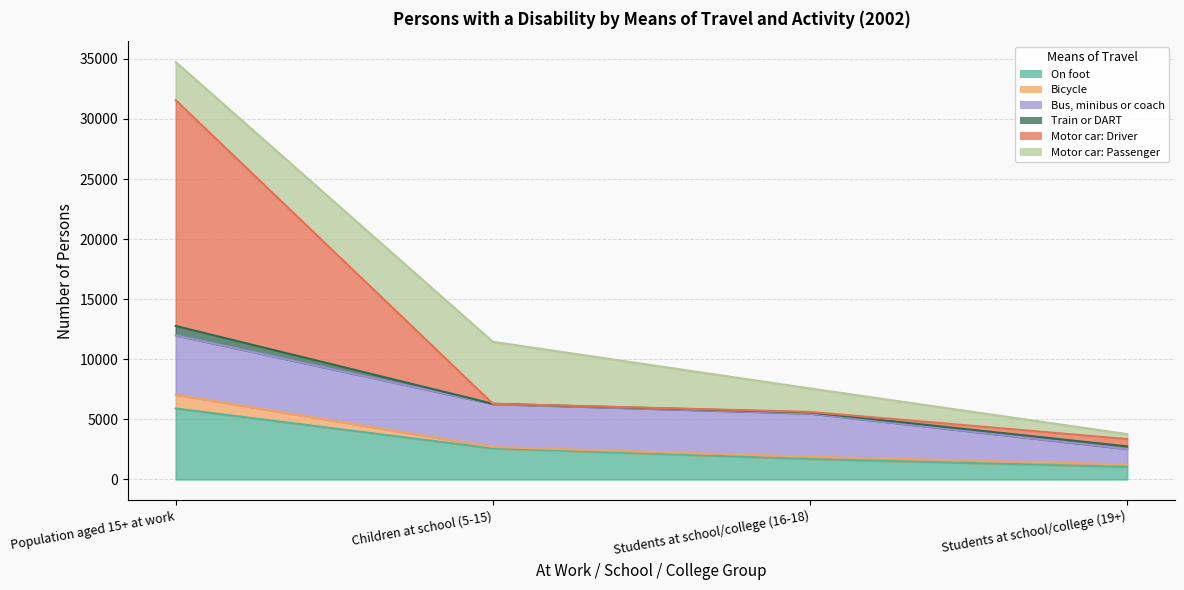

Rank the series at Children at school (5-15) from highest to lowest value.

Motor car: Passenger, Bus, minibus or coach, On foot, Bicycle, Train or DART, Motor car: Driver